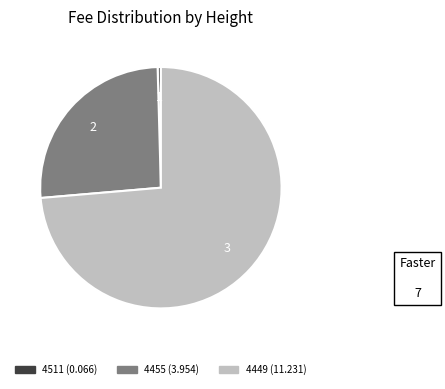

What is the largest slice in the pie chart?

4449